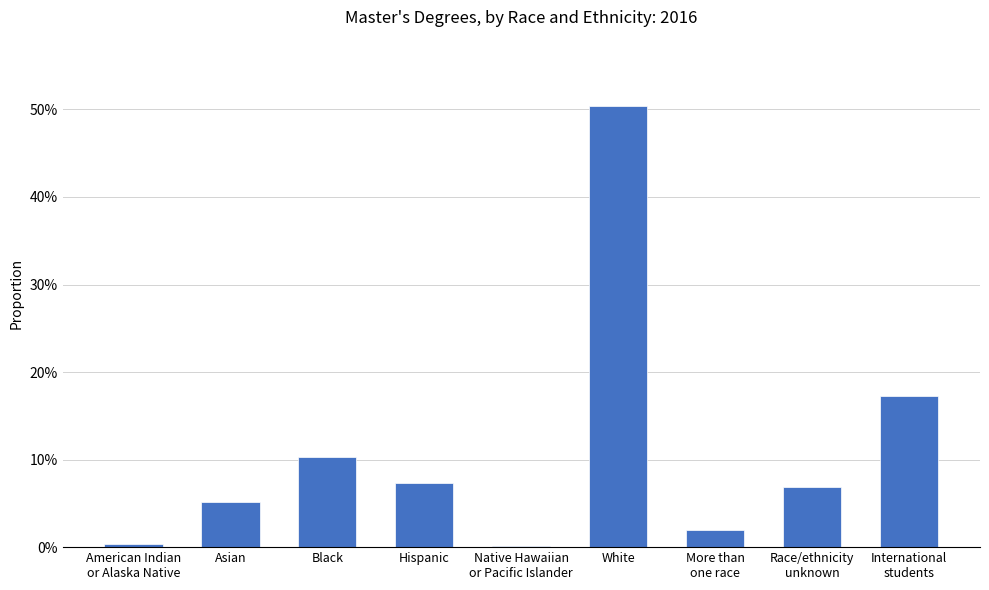

Rank the categories by value from lowest to highest.

Native Hawaiian
or Pacific Islander, American Indian
or Alaska Native, More than
one race, Asian, Race/ethnicity
unknown, Hispanic, Black, International
students, White